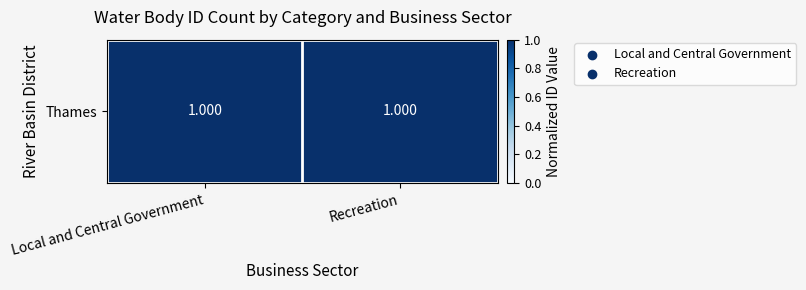

Which category has the lowest value across all series?

Recreation